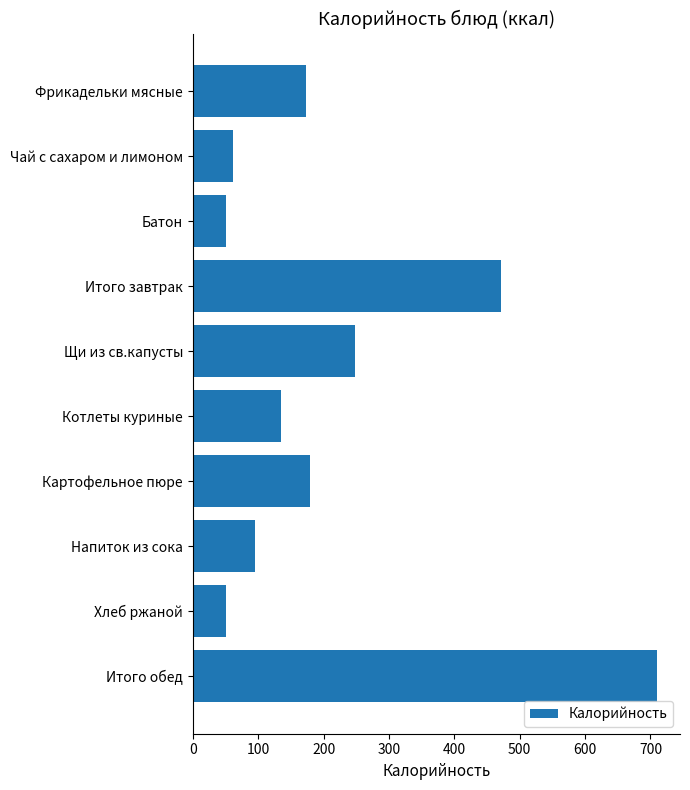

Approximately how many times larger is the value at Щи из св.капусты compared to Итого обед?

0.3